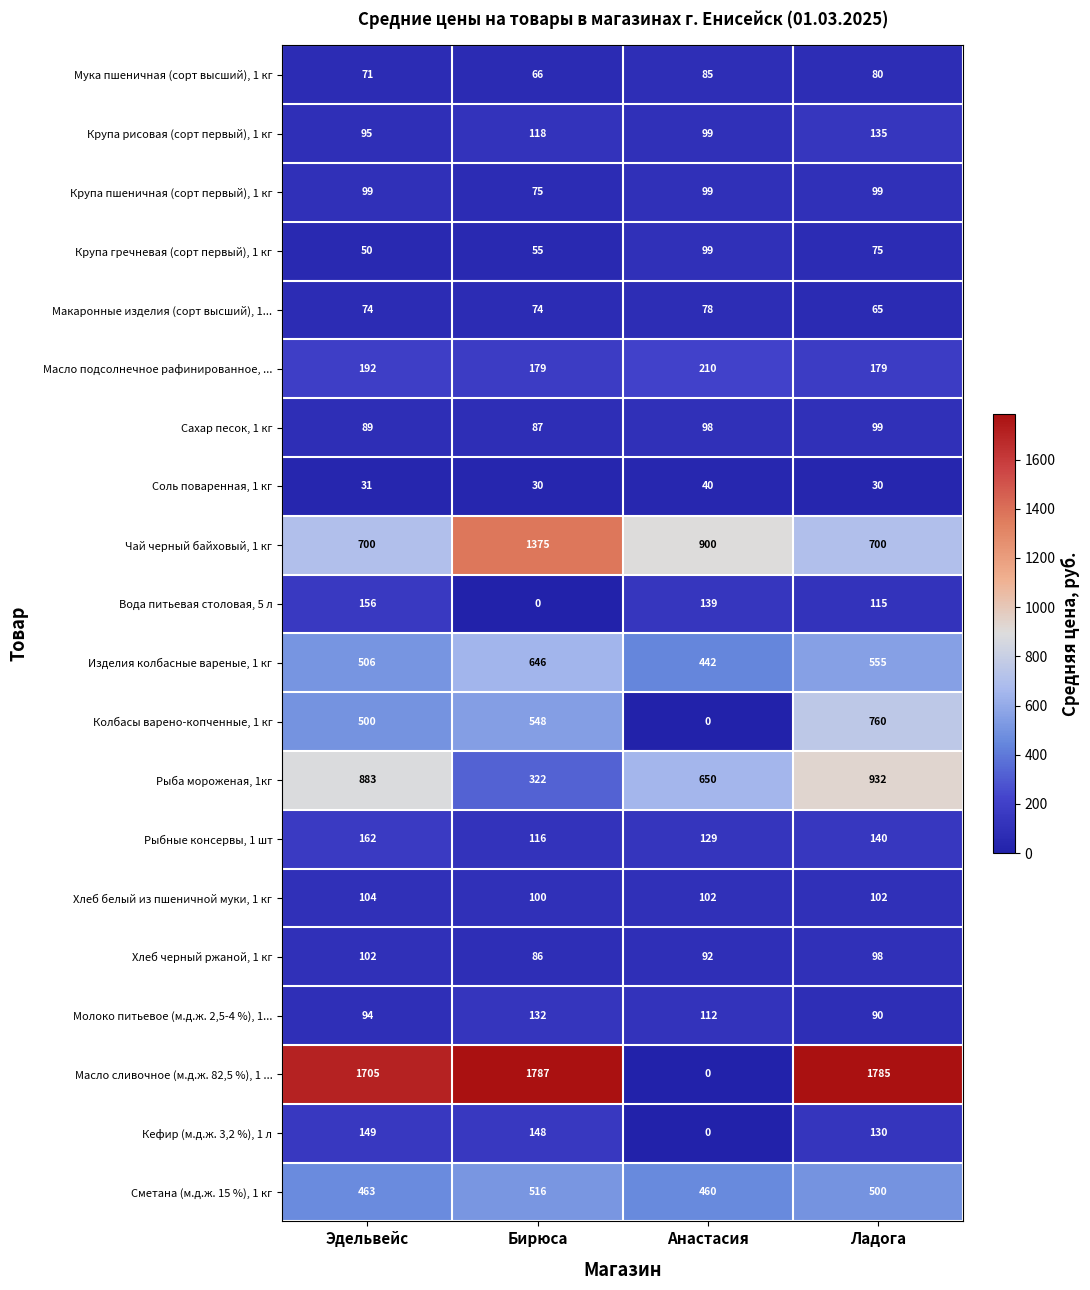

Between Бирюса and Ладога, which series saw the biggest shift?

Чай черный байховый, 1 кг